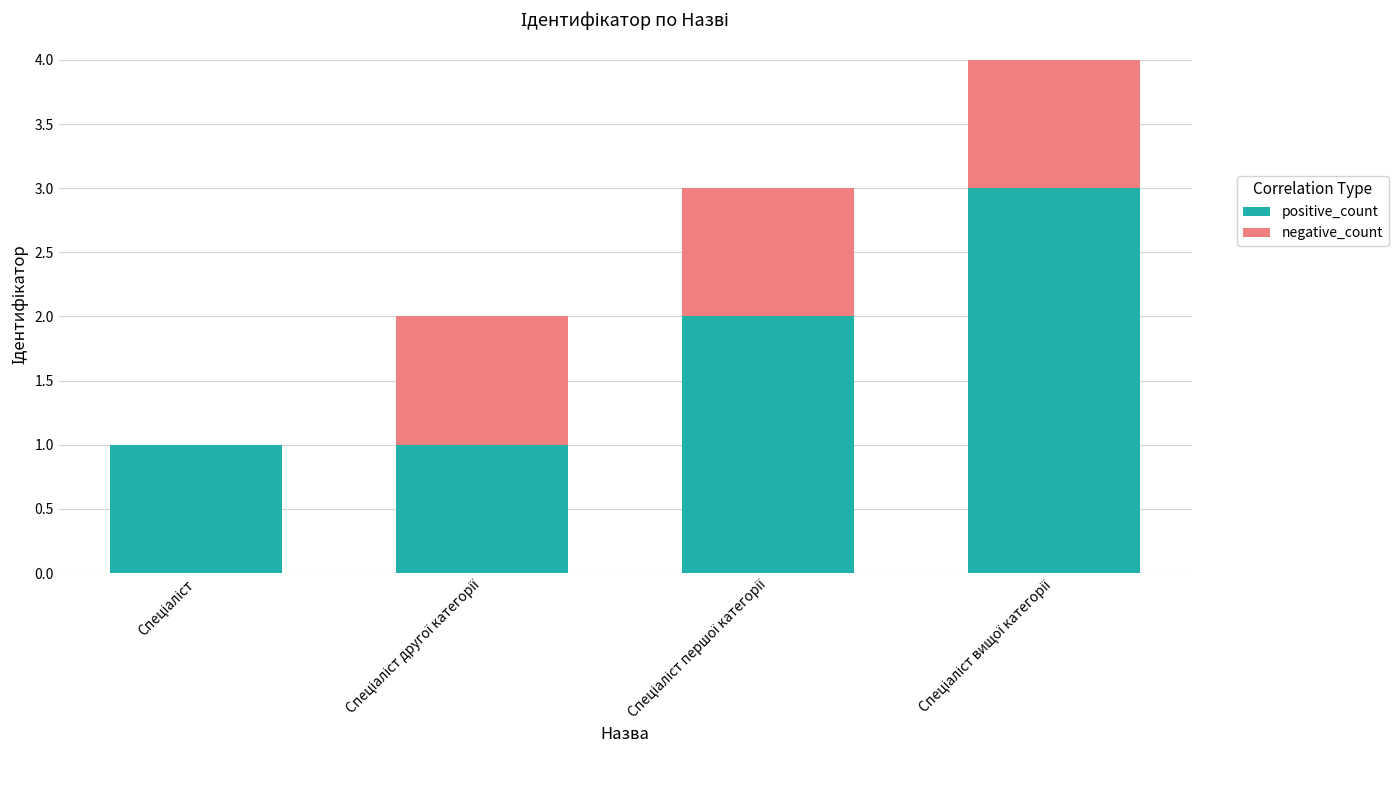

What are all the series names shown in the legend?

positive_count, negative_count